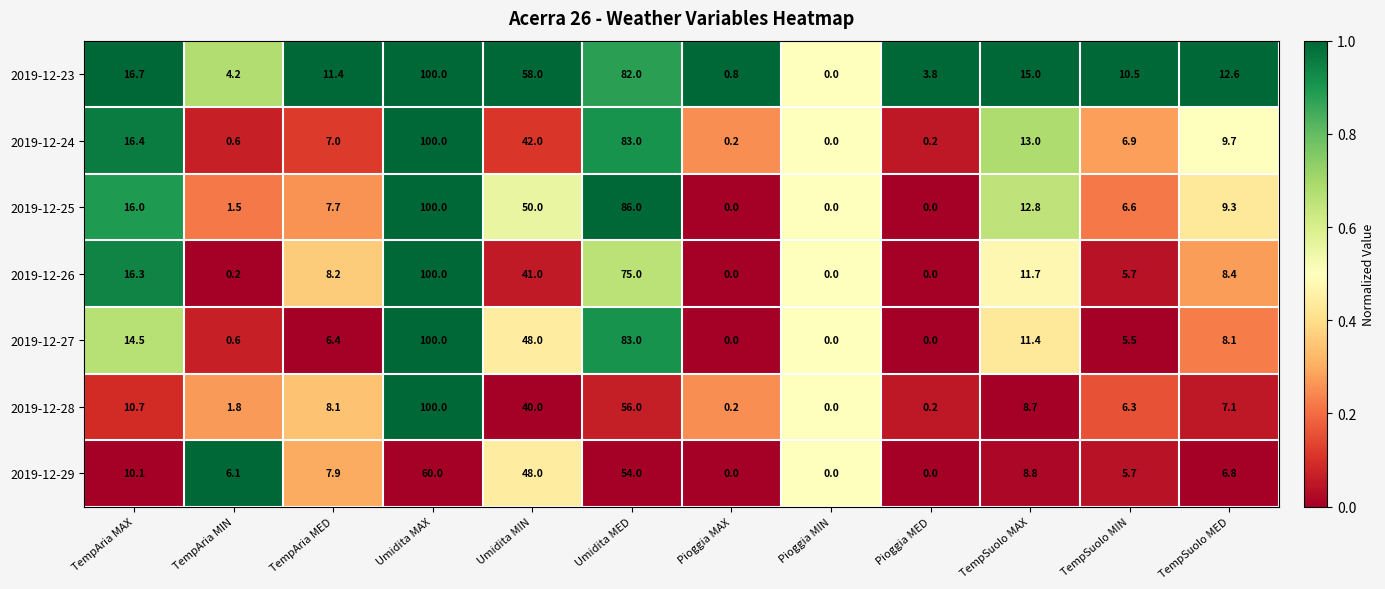

At TempSuolo MED, list the series in order from smallest to largest.

2019-12-29, 2019-12-28, 2019-12-27, 2019-12-26, 2019-12-25, 2019-12-24, 2019-12-23